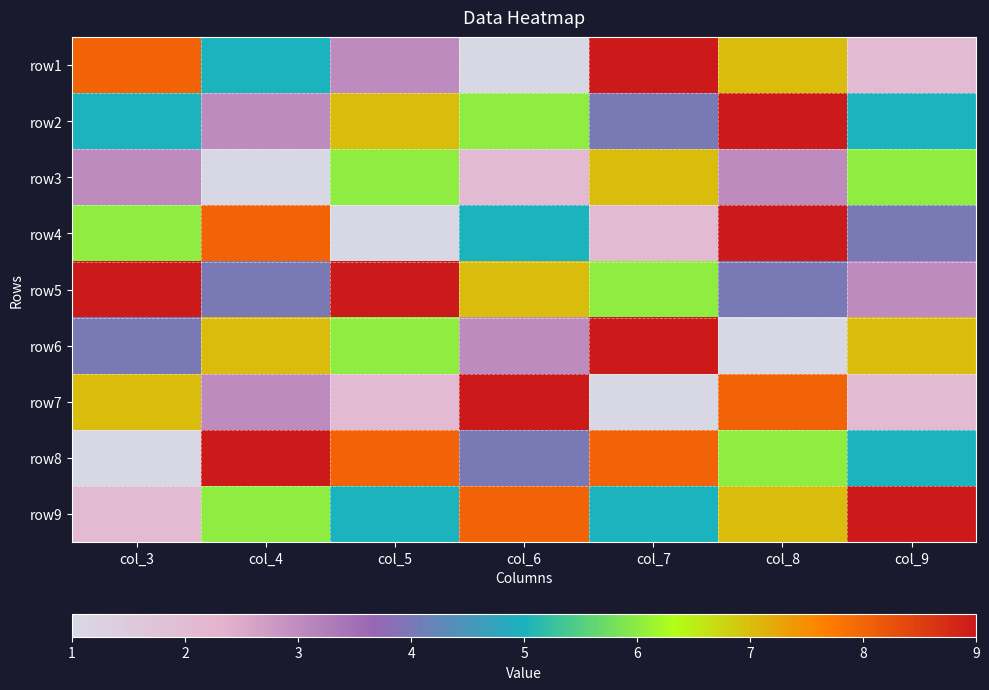

Which category has the highest value across all series?

col_7